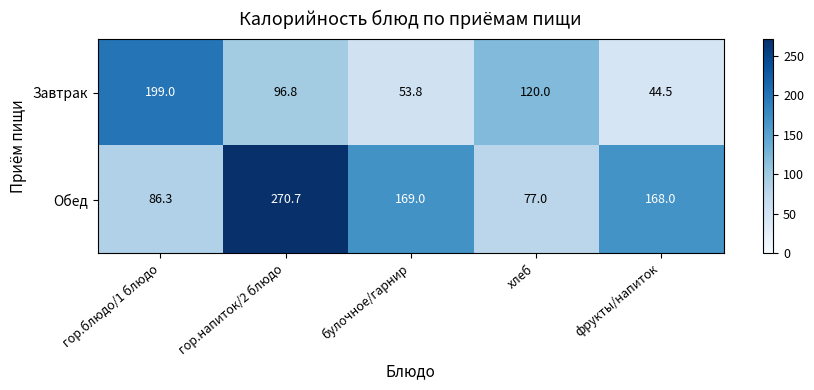

Reading right to left, list all the values displayed in this chart.

Завтрак: 44.5	120.0	53.8	96.8	199.0
Обед: 168.0	77.0	169.0	270.7	86.3